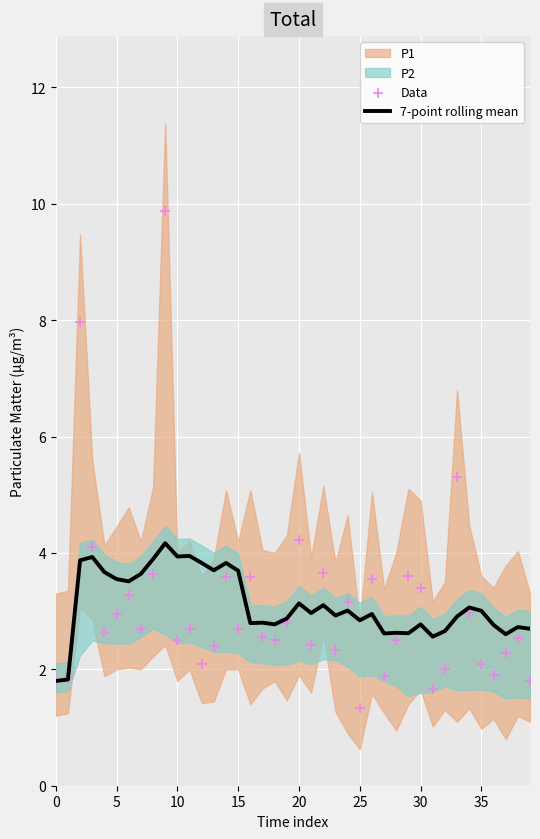

At how many categories does at least one series exceed 5?

3